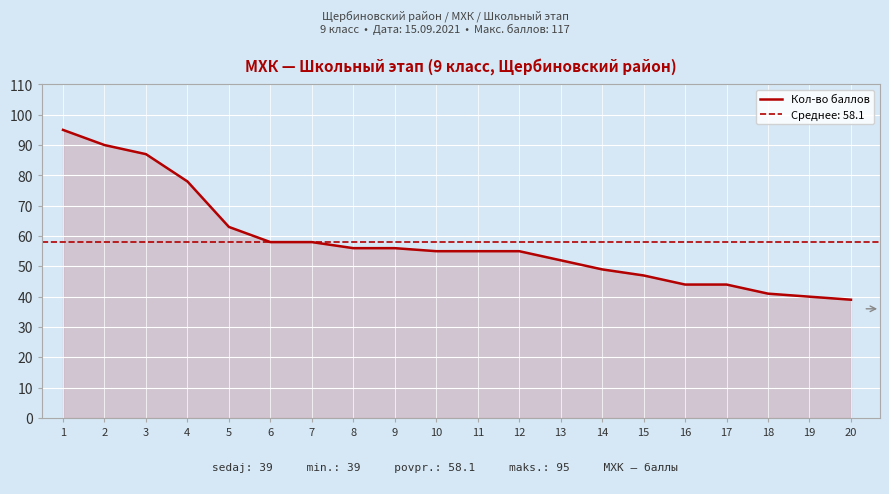

How many lines are shown in the chart?

1